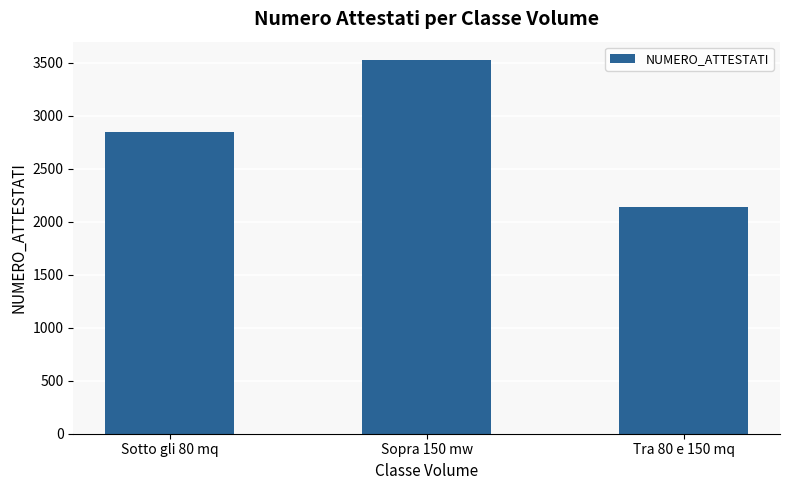

What value does the data have at Tra 80 e 150 mq?

2134